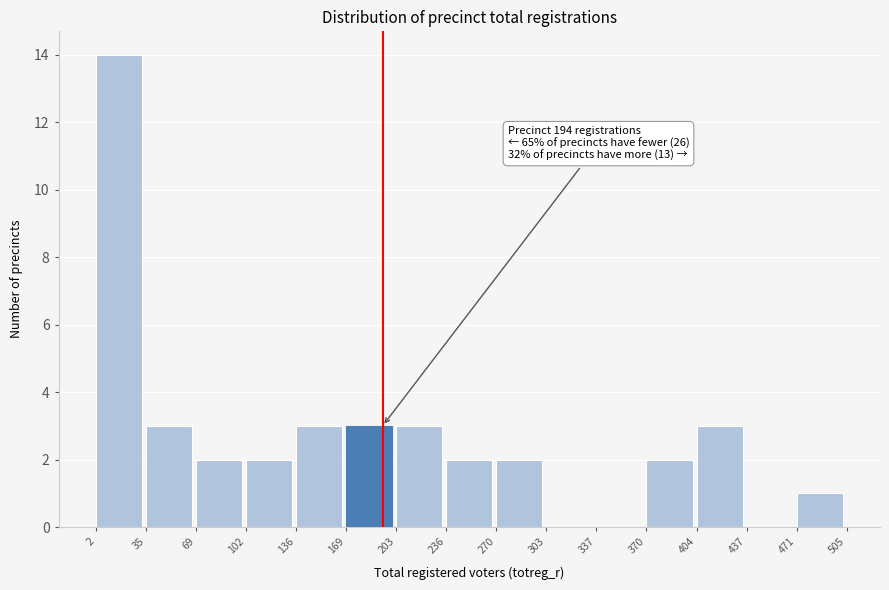

Which range on the x-axis has the tallest bar?

2 to 35